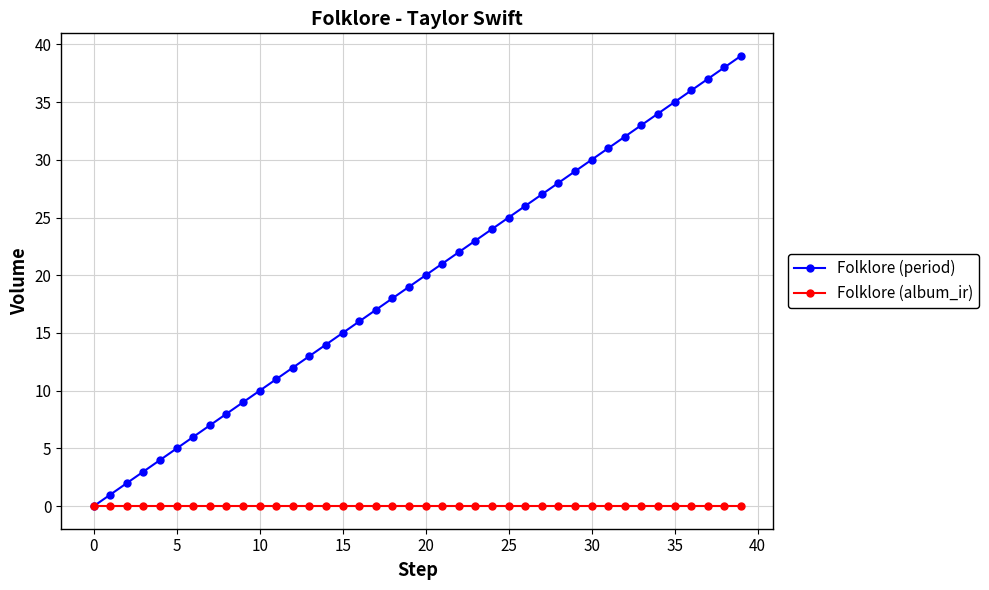

Which series has the widest spread of values?

Folklore (period)